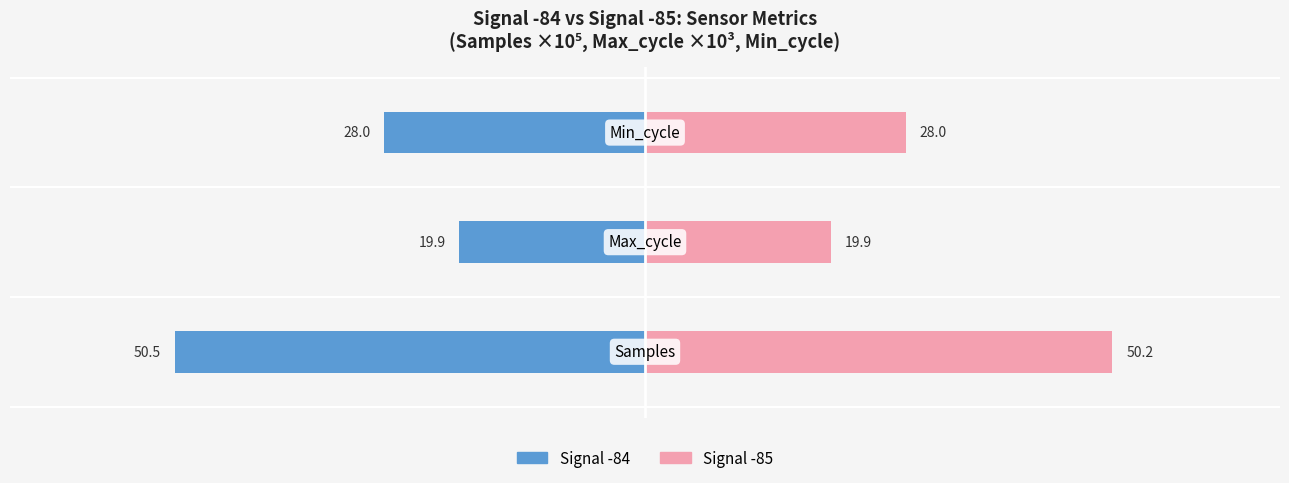

What are all the series names shown in the legend?

Signal -84, Signal -85